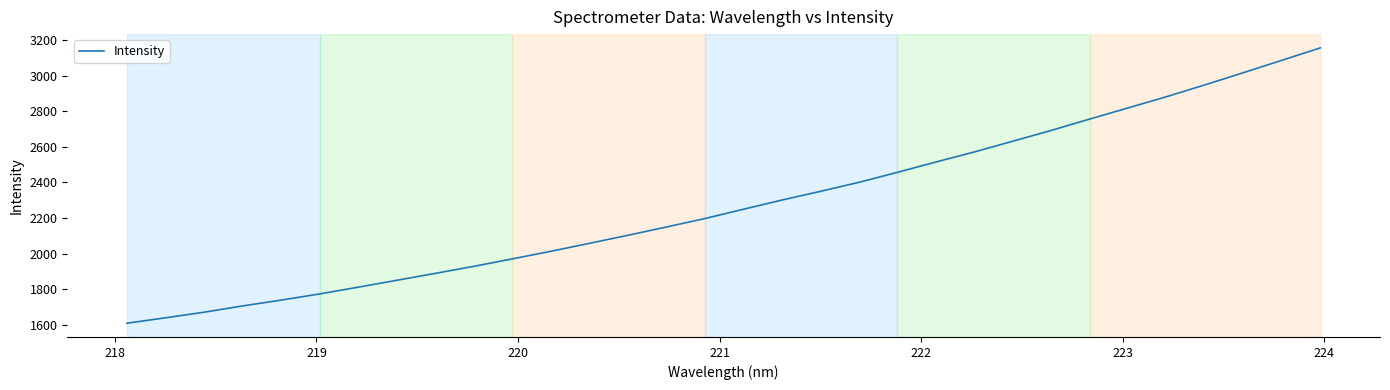

How many distinct data groups are displayed?

1